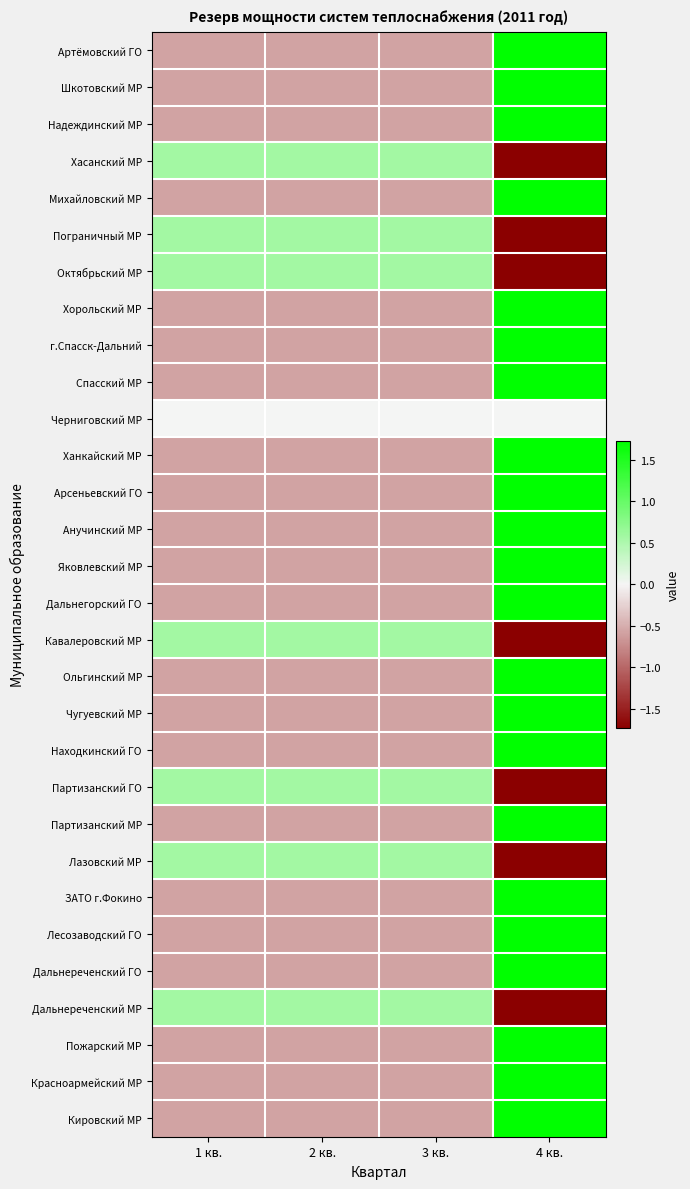

How many series are shown in this chart?

30